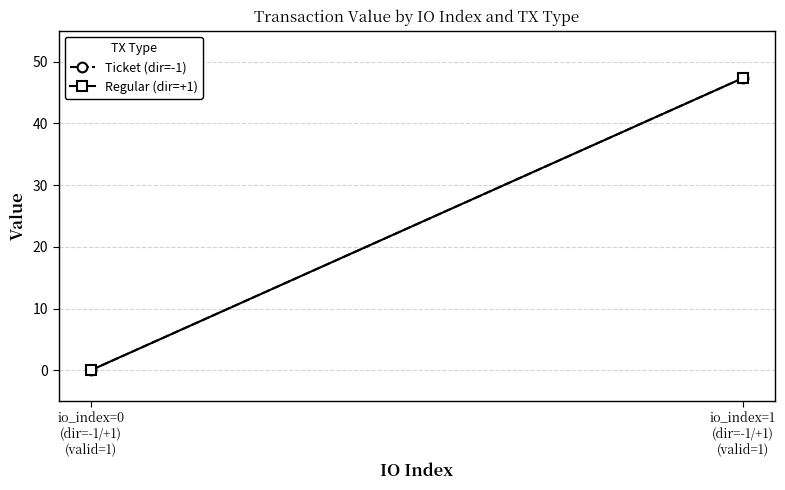

At which category does the chart reach its minimum across all series?

io_index=0
(dir=-1/+1)
(valid=1)